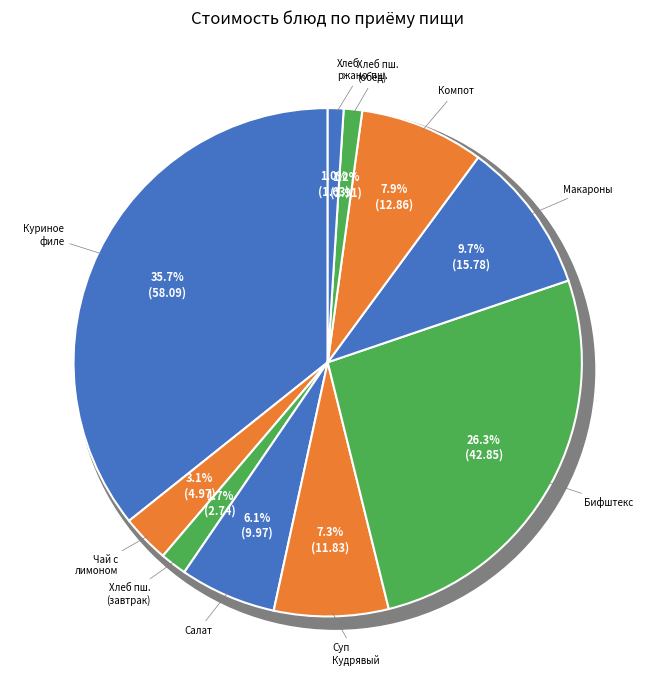

To the nearest percent, what portion does Суп Кудрявый represent?

7%